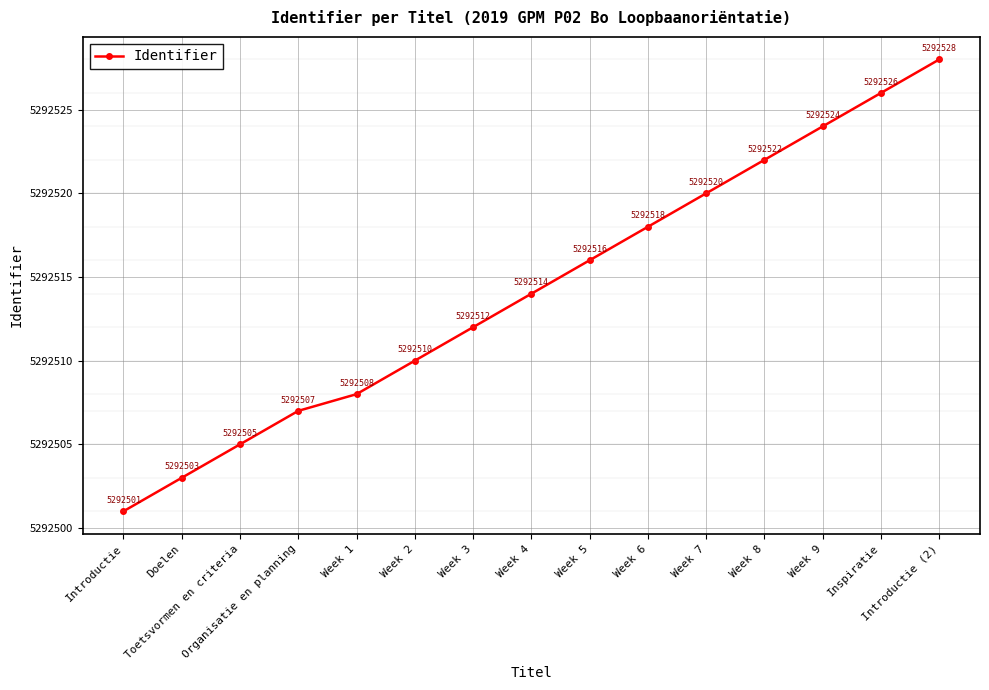

What is the approximate value at Doelen, to the nearest 5?

5292505